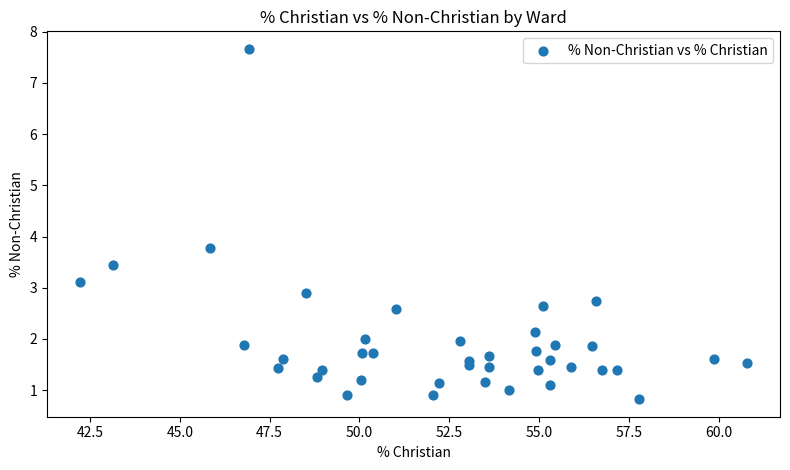

What Y value in the scatter plot is closest to 4?

3.8